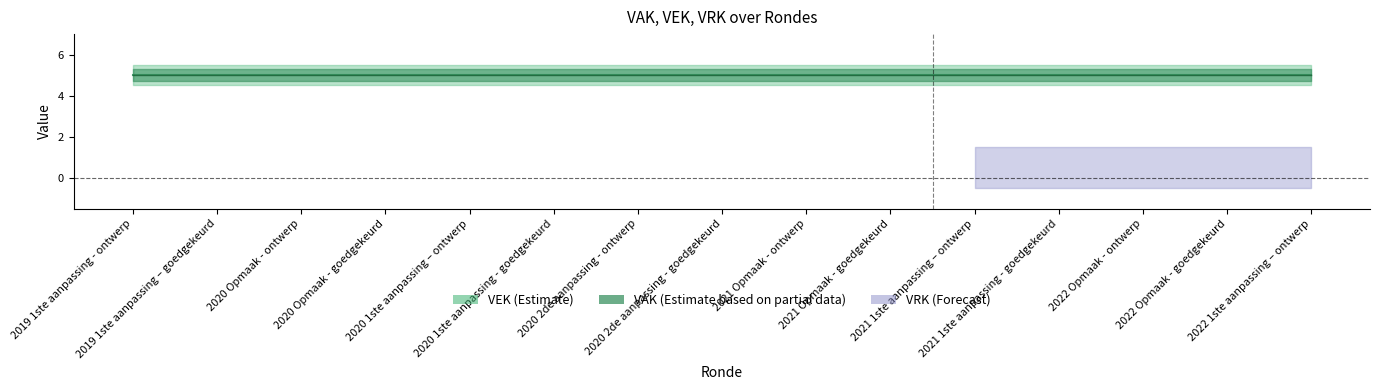

How many lines are shown in the chart?

3